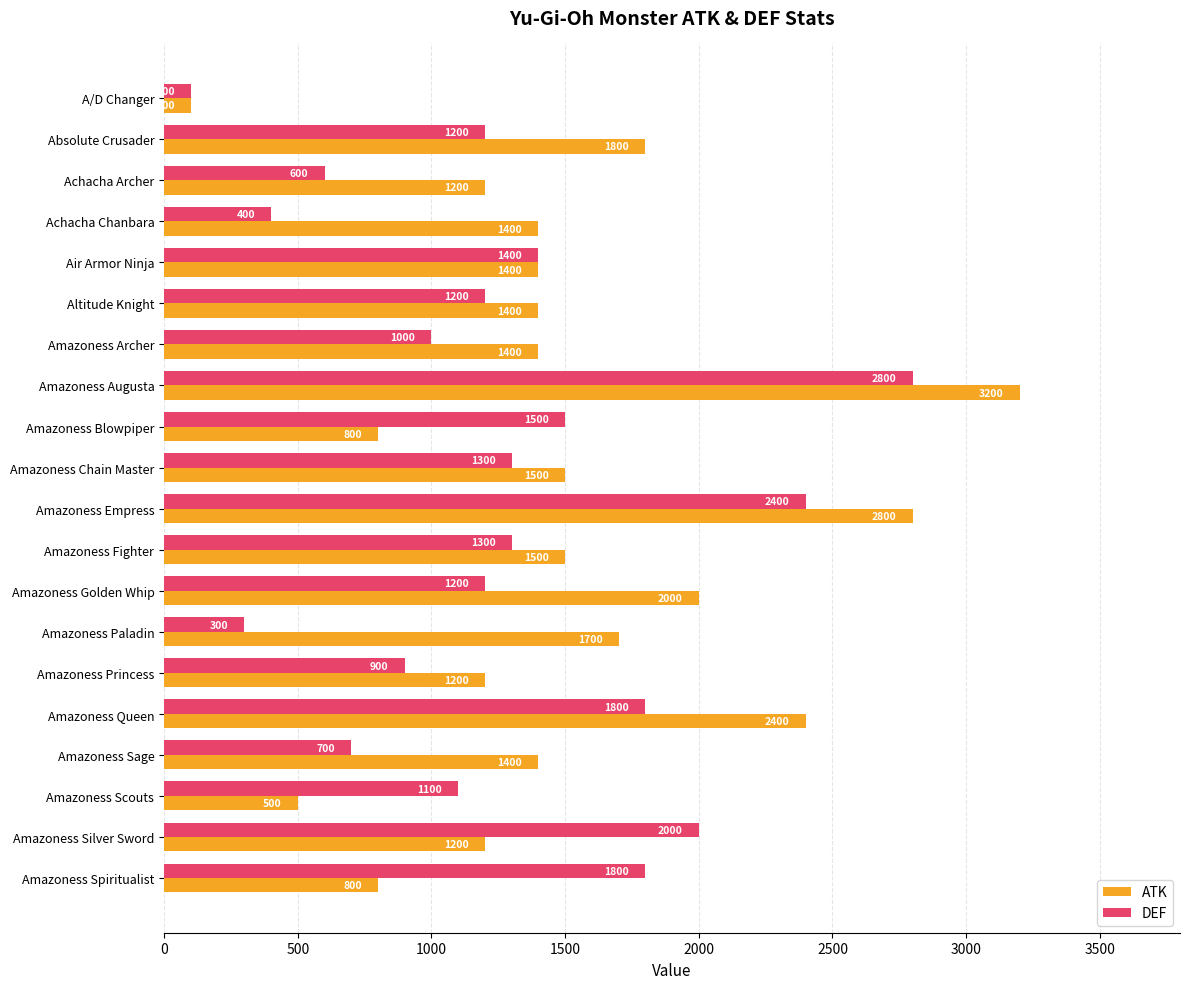

How many series are shown in this chart?

2